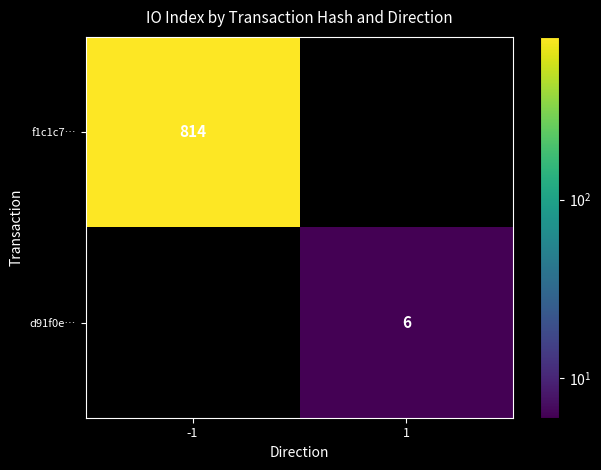

Is it true that d91f0e… equals 6 at 1?

True